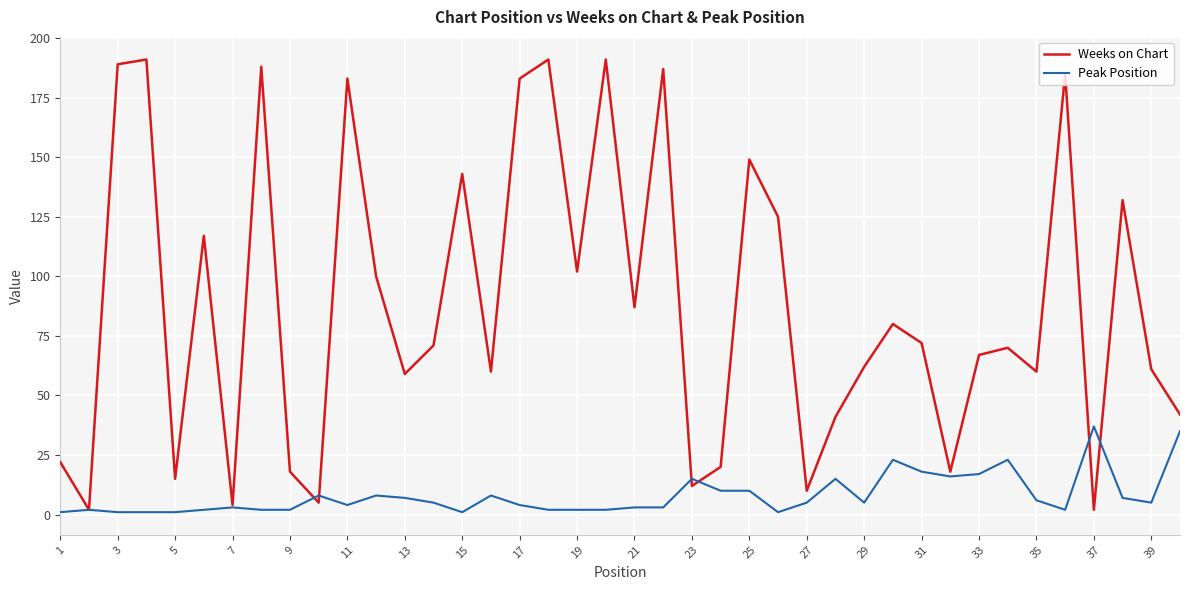

At how many categories does at least one series exceed 74?

18